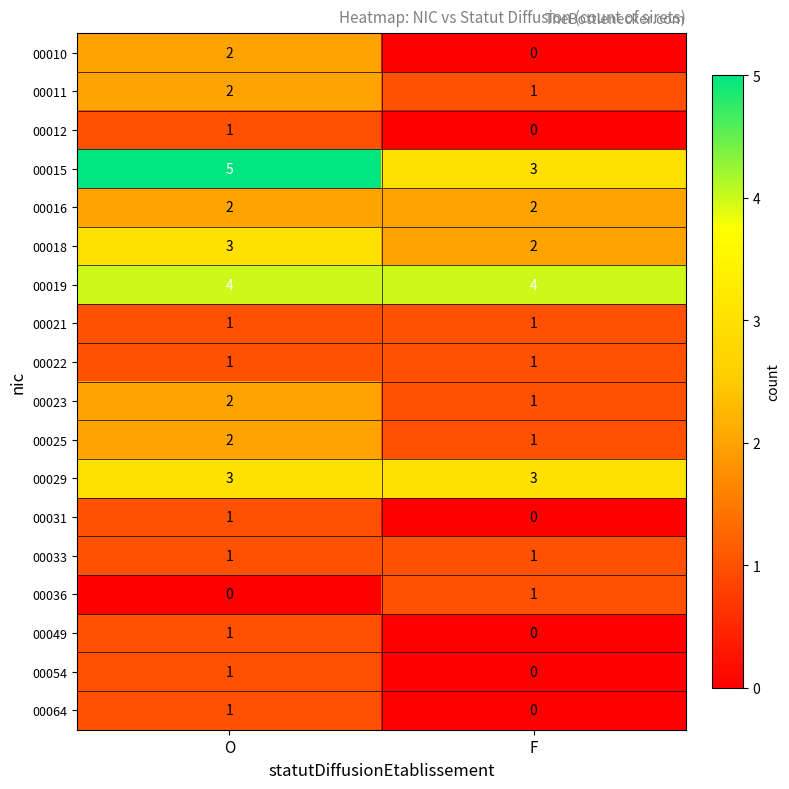

At which label is 00018 closest to 2?

F